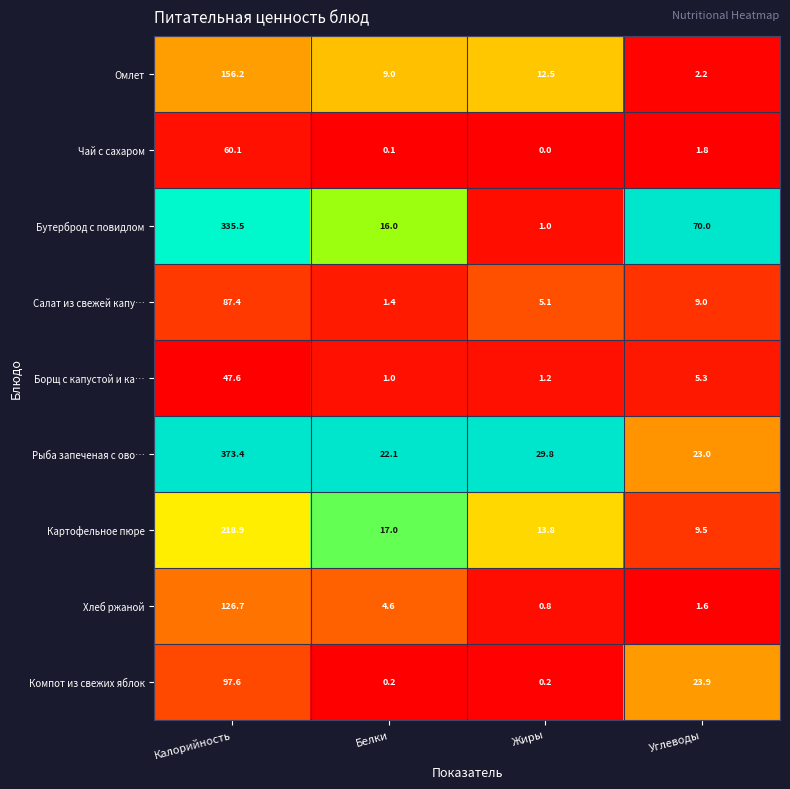

Which series changed the most between Калорийность and Жиры?

Рыба запеченая с ово…